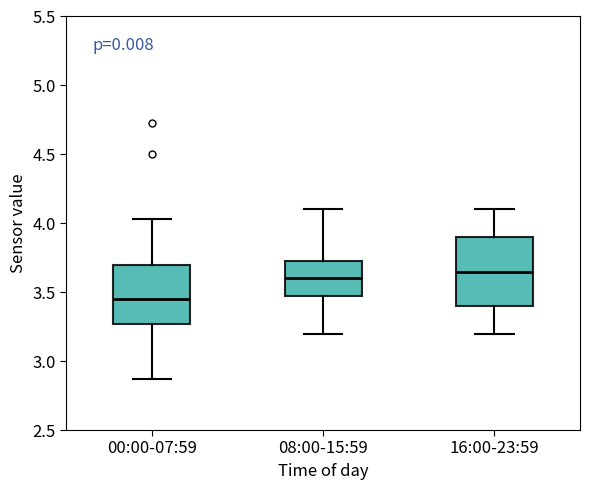

Which box is the tallest, from its lower edge to its upper edge?

16:00-23:59